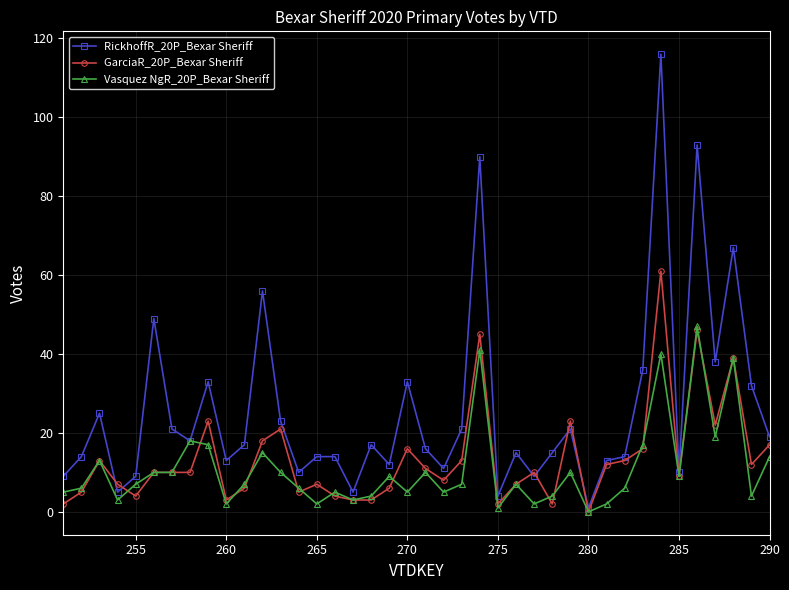

How many series are shown in this chart?

3